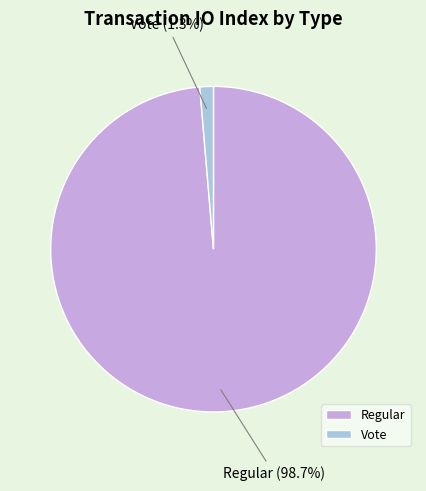

To the nearest percent, what is the difference between the largest and smallest slice percentages?

97%